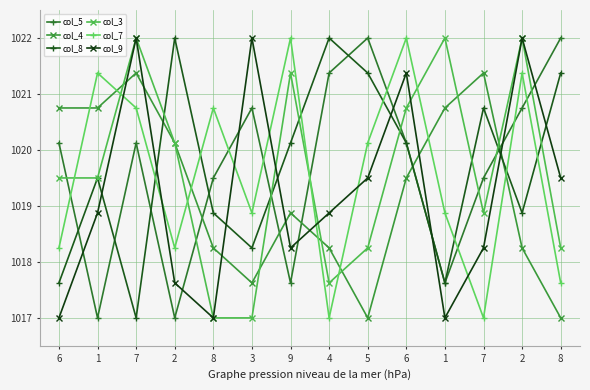

What is the sum of the col_7 values at 9 and 2?

2043.4